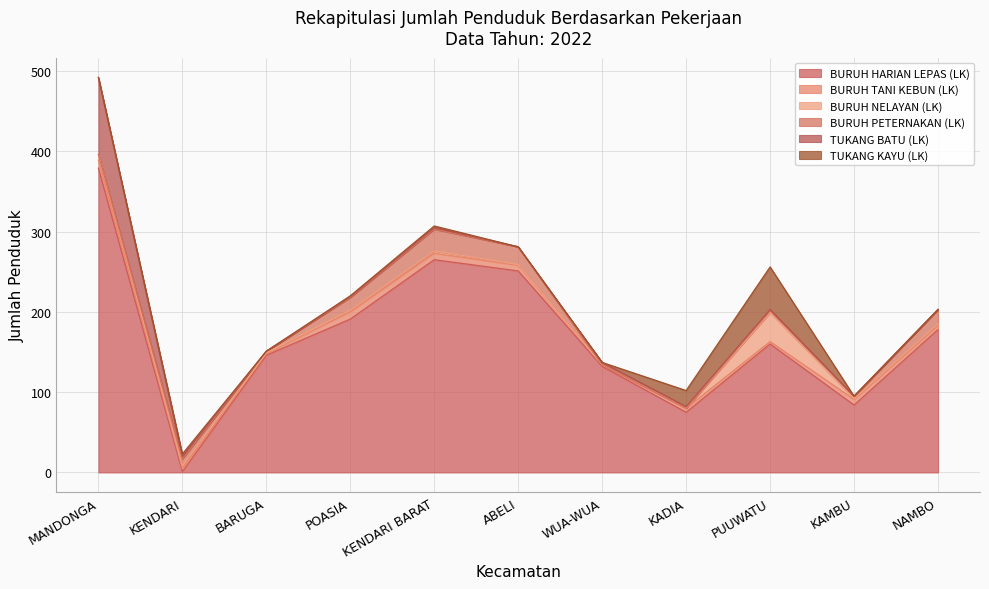

True or false: BURUH HARIAN LEPAS (LK) has a value of 373 at ABELI.

False